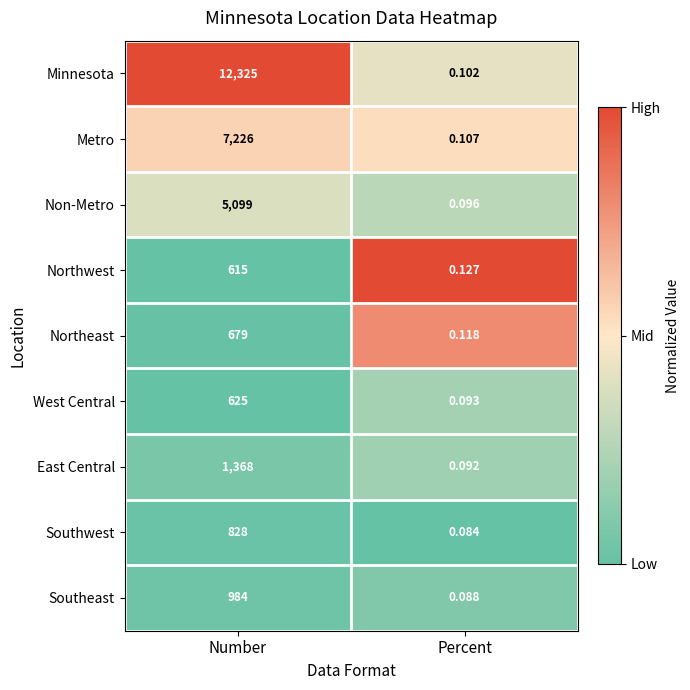

At which category is the sum across all series the highest?

Number